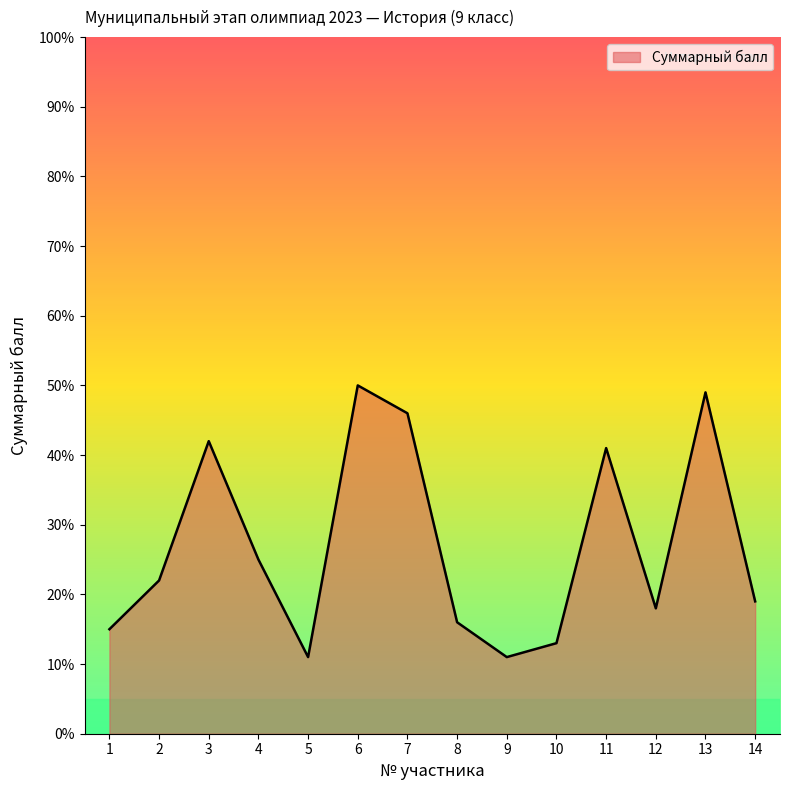

How many values are below 22?

7